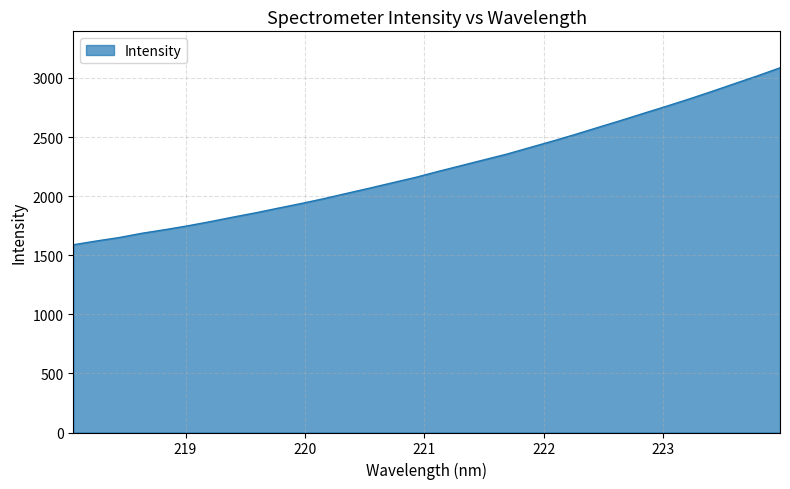

What is the difference between the maximum and second lowest values?

1465.7